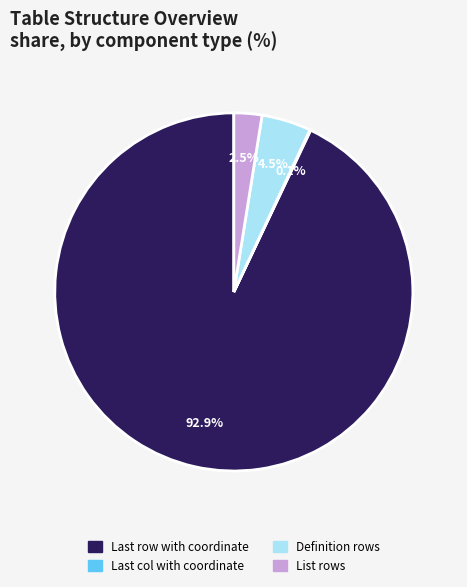

Which category accounts for the majority?

Last row with coordinate